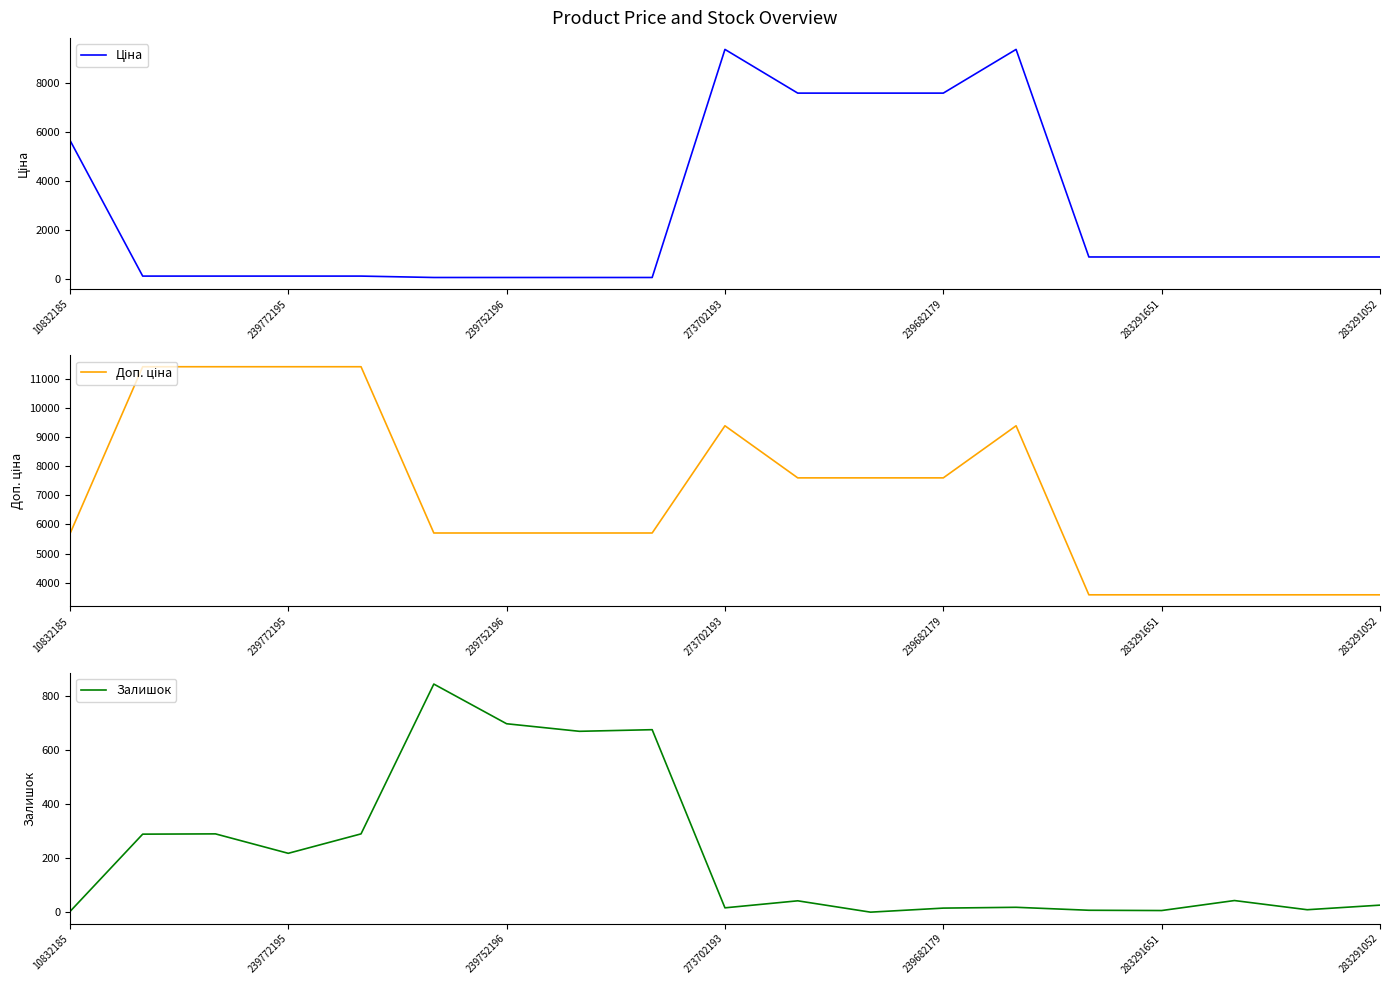

How many data points in Доп. ціна are above 5705?

9